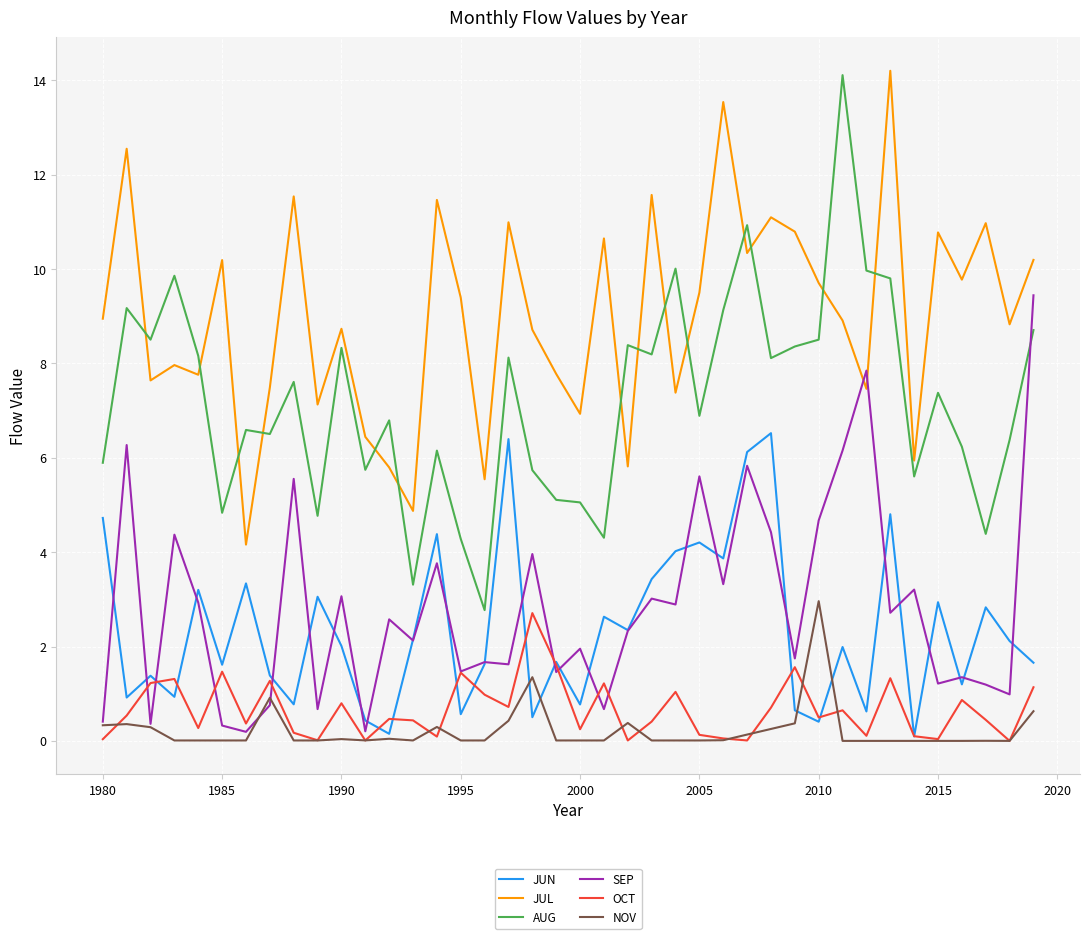

Which series has the largest total across all categories?

JUL